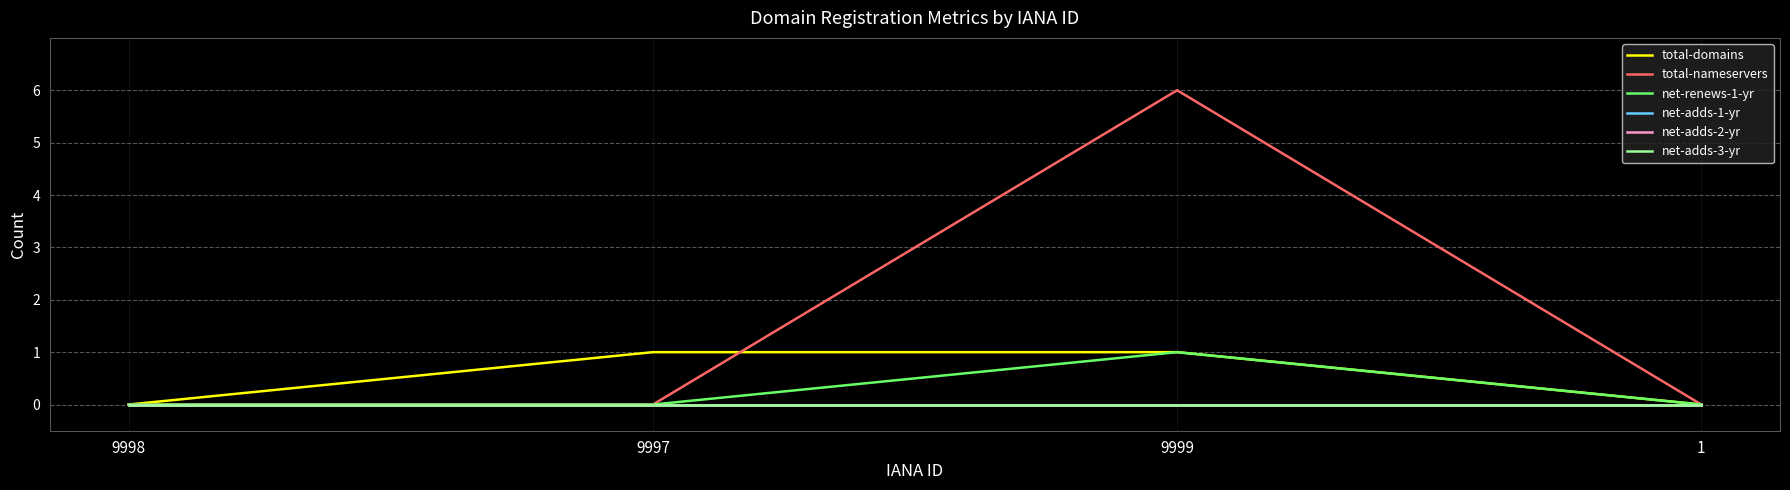

Does the chart have visible grid lines?

Yes